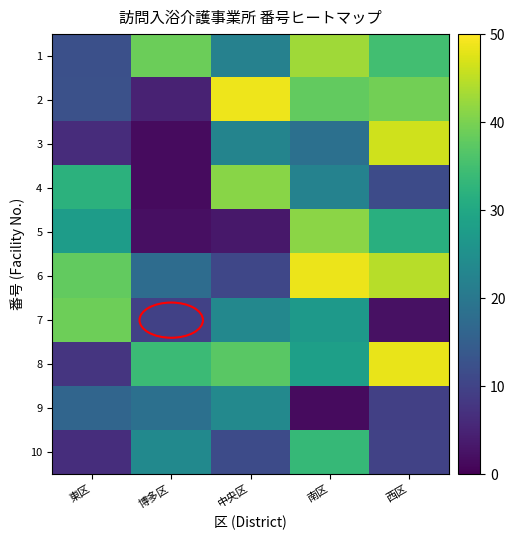

Which series has the largest range (max minus min)?

3